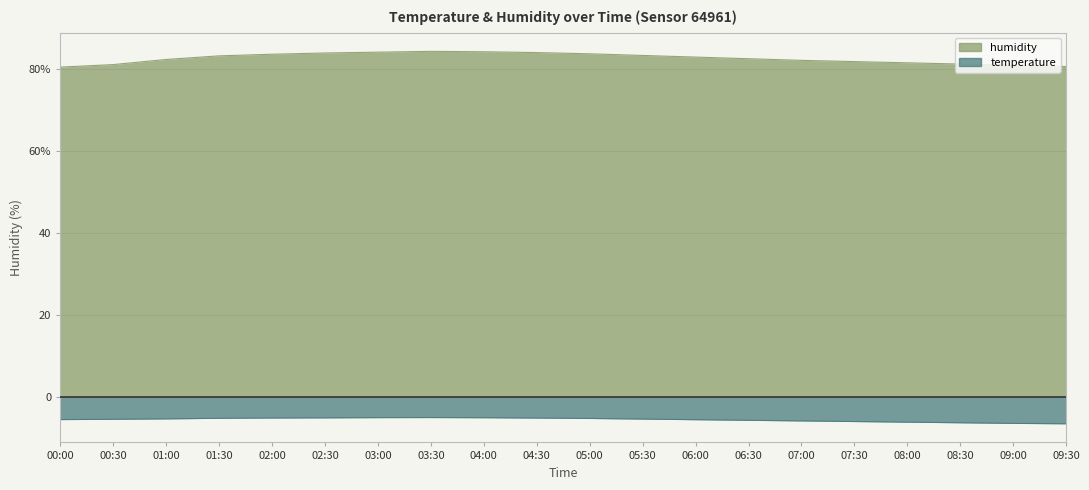

Where is the first local maximum for temperature?

03:30